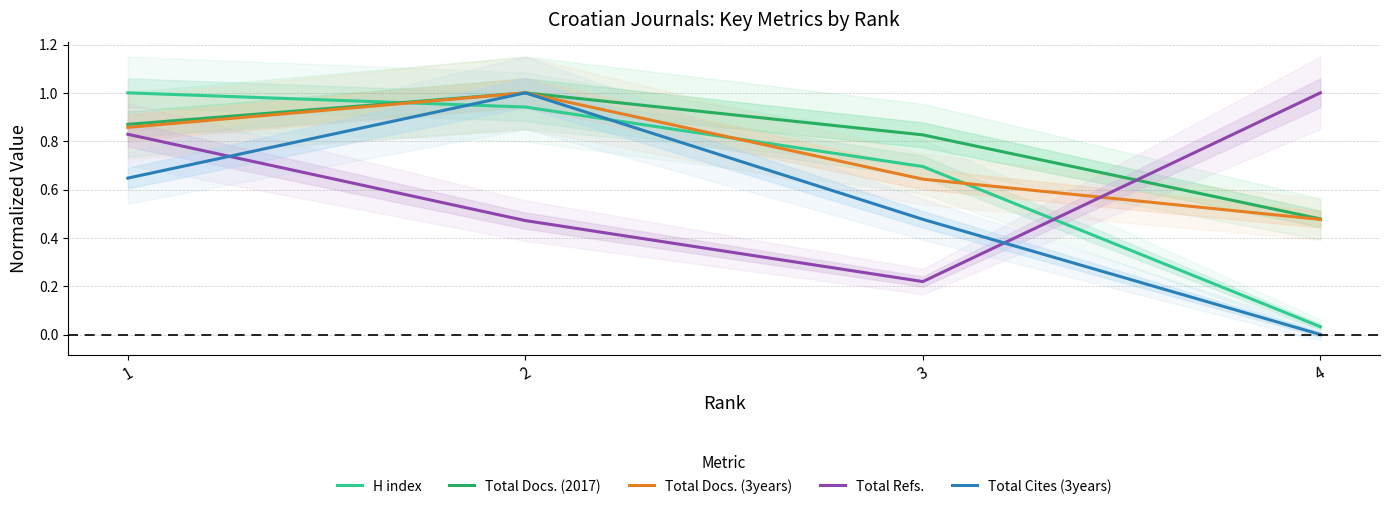

Between which two adjacent categories do Total Refs. and Total Docs. (2017) first intersect?

3 and 4